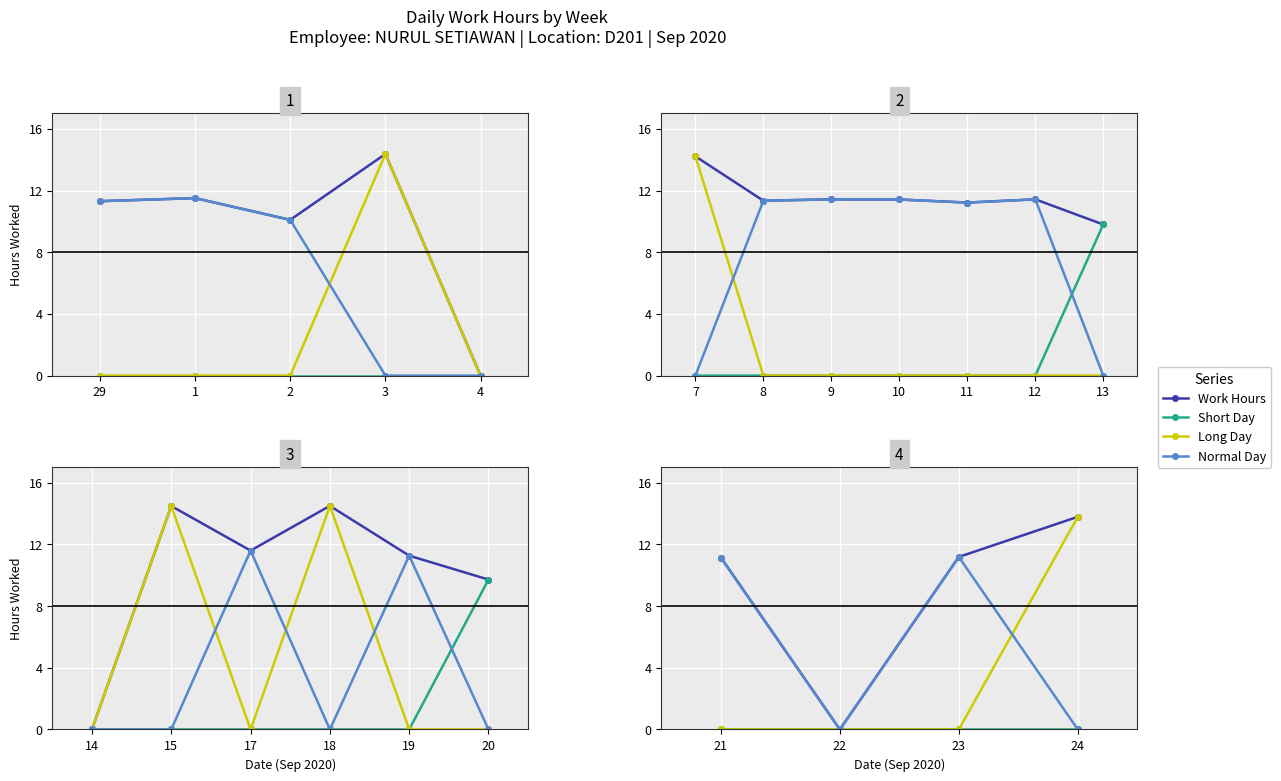

At which label does Long Day reach its peak?

24